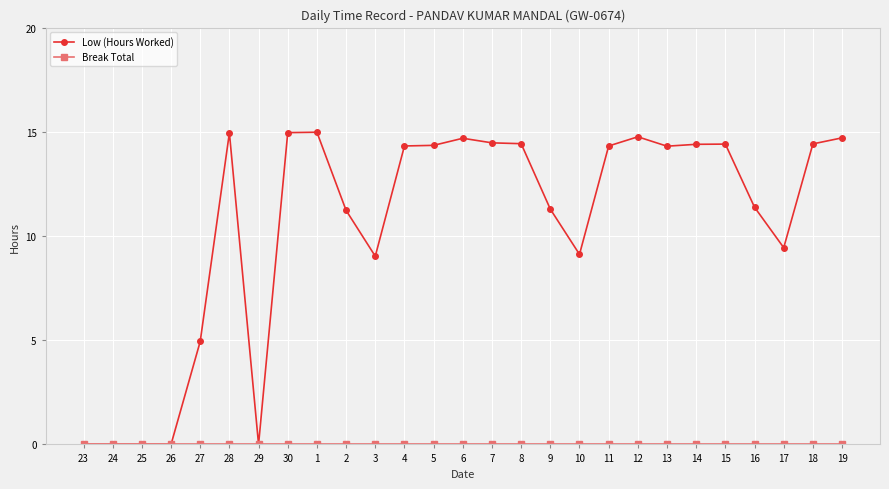

Which series changed the most between 10 and 12?

Low (Hours Worked)